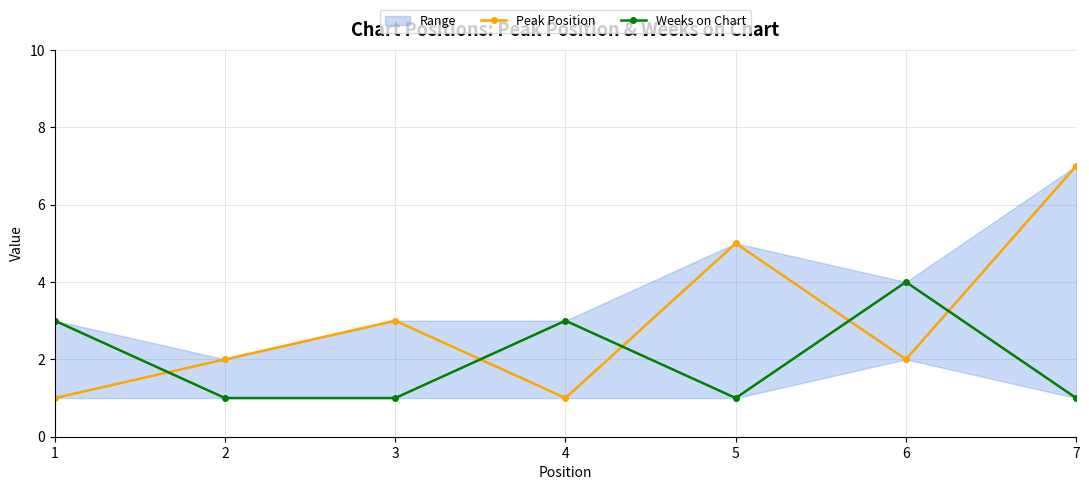

Which series ends up on top after the final intersection of Peak Position and Weeks on Chart?

Peak Position